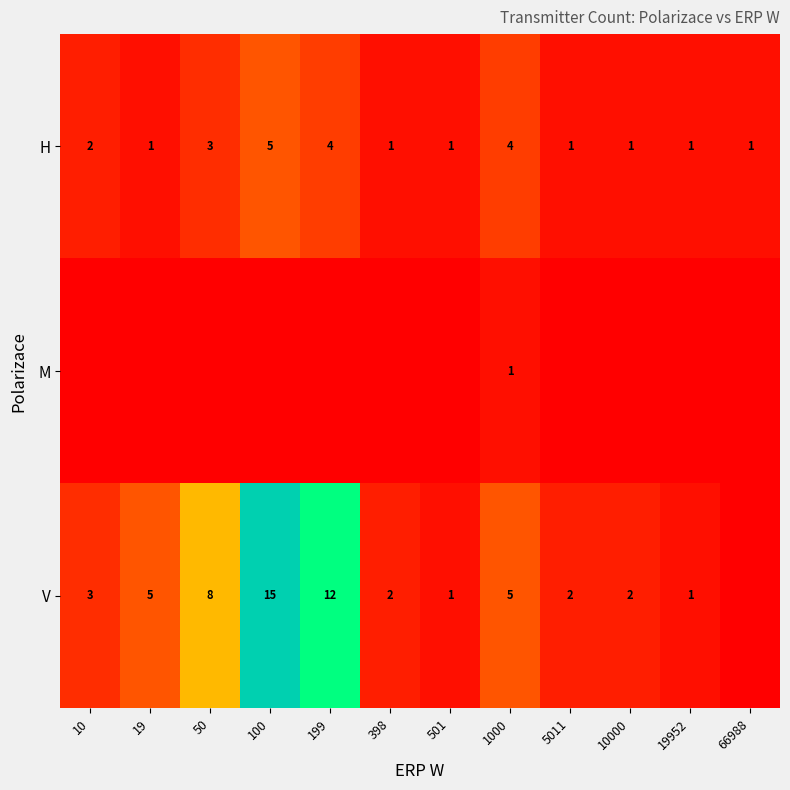

How many H values are between 1 and 4?

11